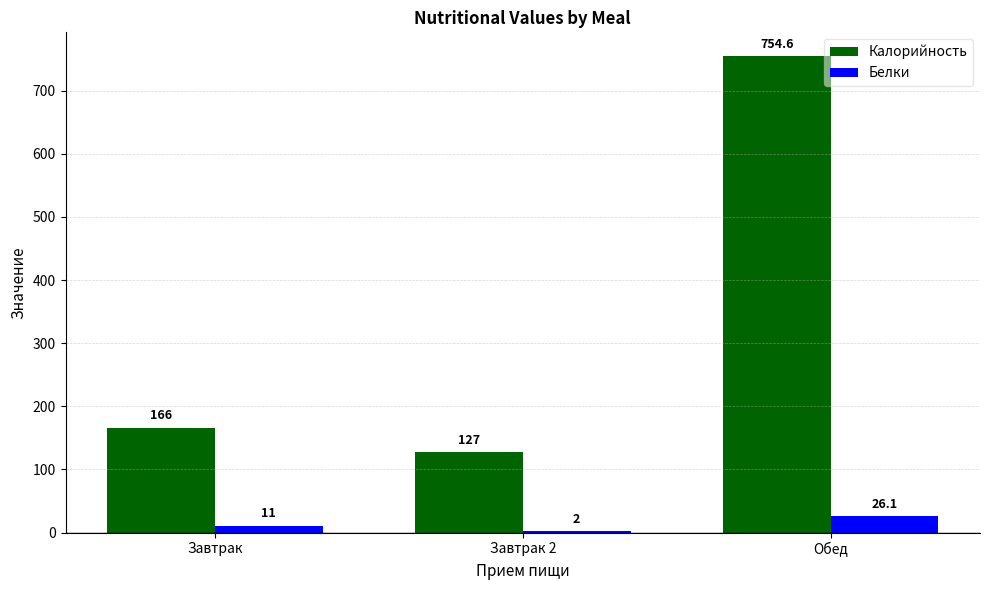

Are the bars grouped side by side (vs. stacked)?

Yes